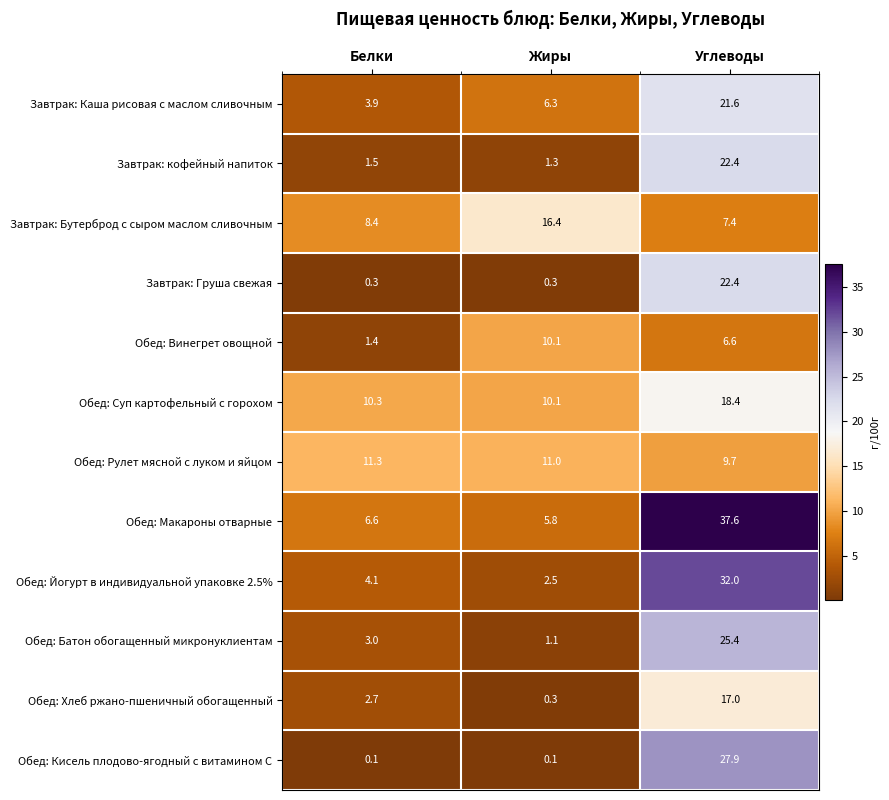

What is the highest value of the Обед: Суп картофельный с горохом series?

18.4